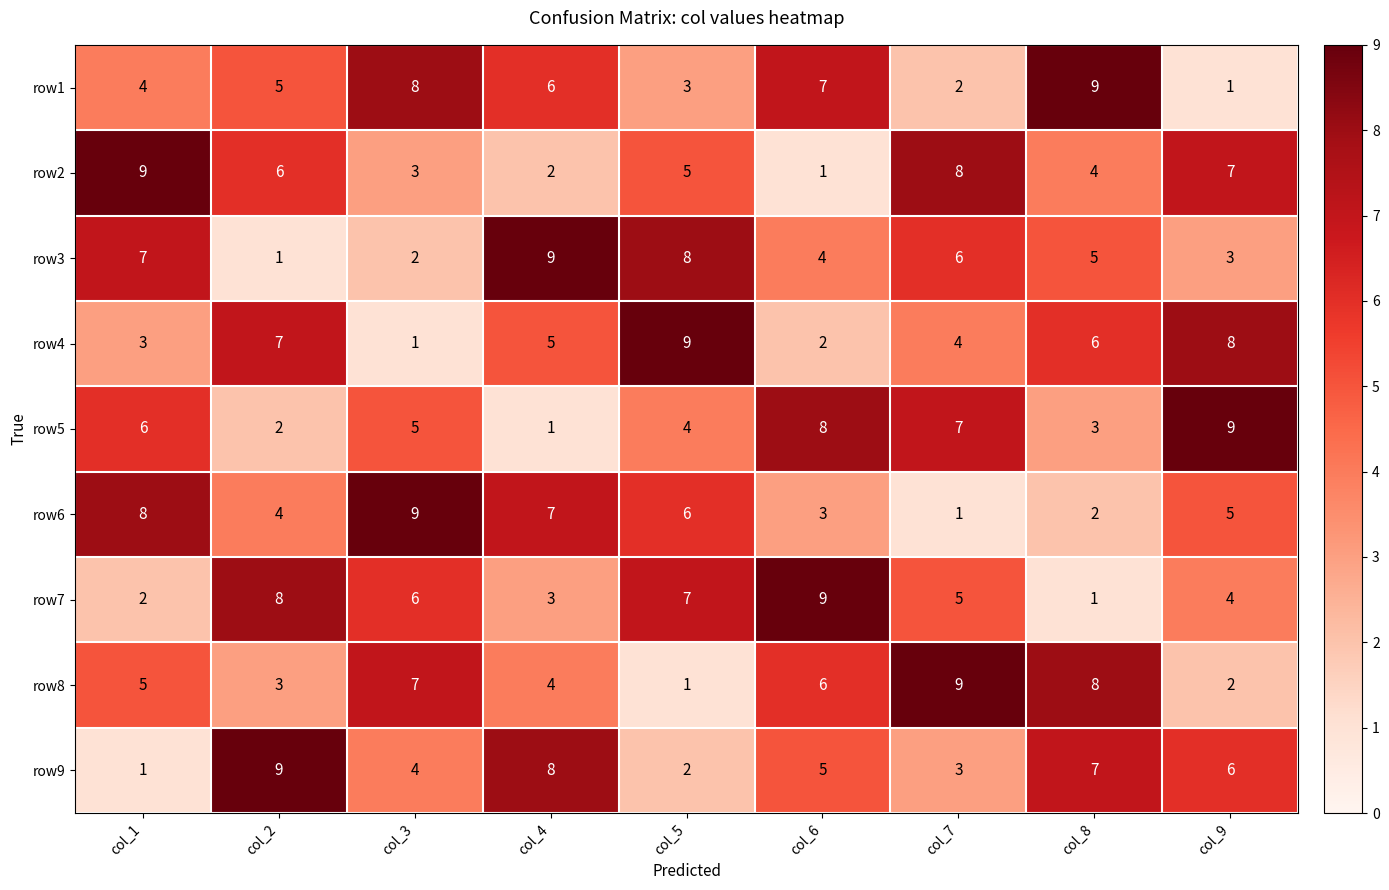

List the labels in order of row8 value, largest first.

col_7, col_8, col_3, col_6, col_1, col_4, col_2, col_9, col_5